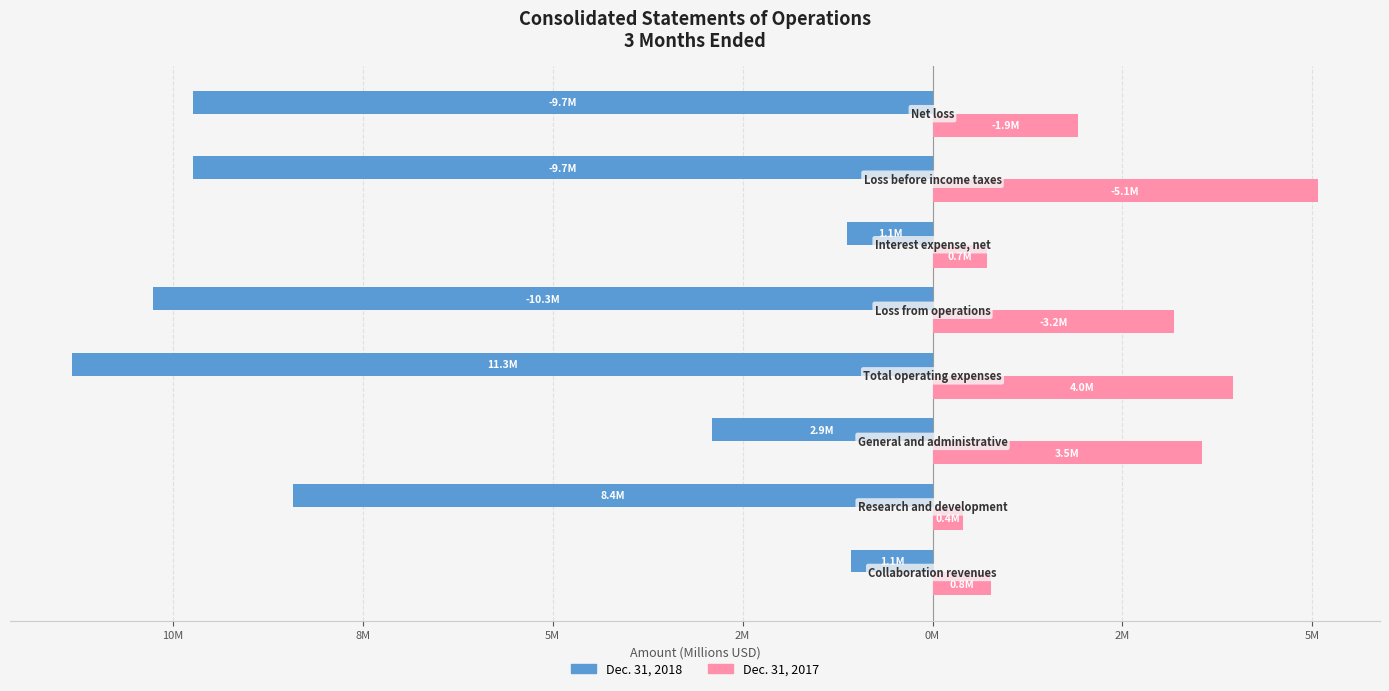

What are all the series names shown in the legend?

Dec. 31, 2018, Dec. 31, 2017